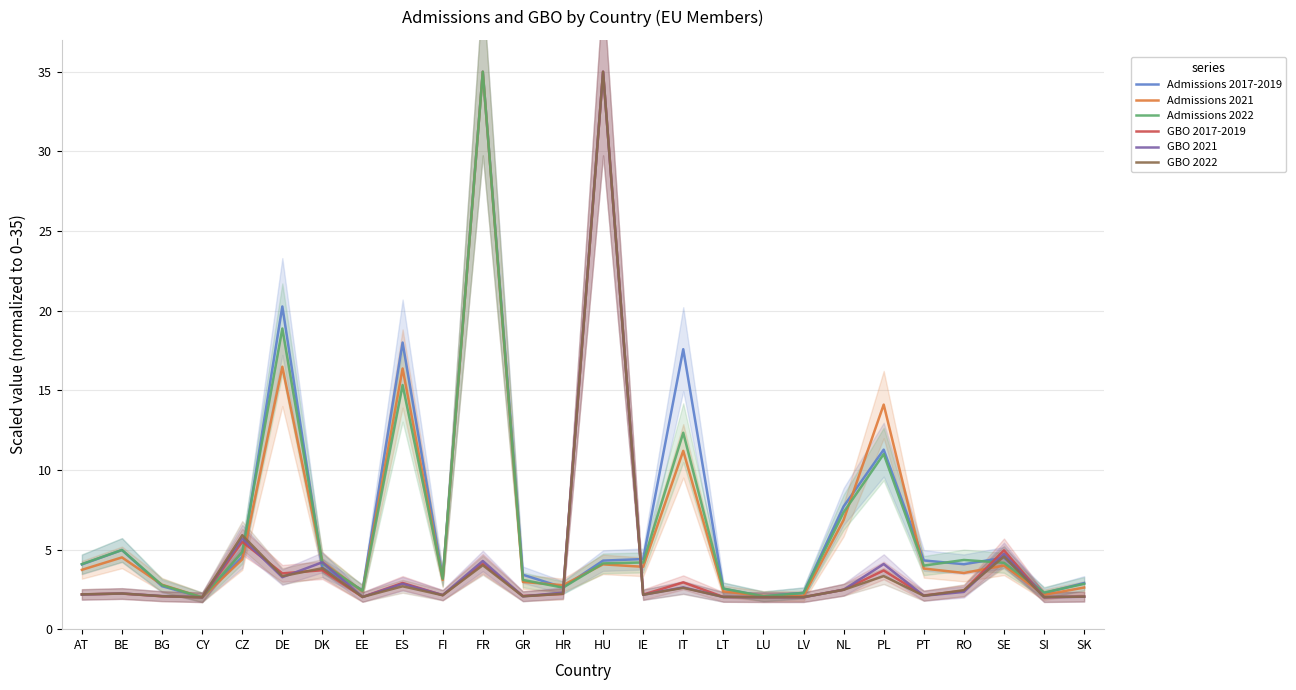

Reading left to right, list all the values displayed in this chart.

Admissions 2017-2019: 4.1	5.0	2.7	2.0	4.5	20.3	3.9	2.5	18.0	3.2	35.0	3.4	2.6	4.3	4.4	17.6	2.5	2.1	2.3	7.7	11.3	4.3	4.1	4.5	2.3	2.9
Admissions 2021: 3.7	4.5	2.8	2.0	4.4	16.5	4.2	2.4	16.4	3.1	35.0	3.0	2.8	4.1	3.9	11.2	2.4	2.1	2.1	6.9	14.1	3.8	3.5	4.0	2.2	2.6
Admissions 2022: 4.1	5.0	2.8	2.0	4.8	18.9	4.1	2.4	15.3	3.2	35.0	3.1	2.6	4.1	4.2	12.3	2.6	2.1	2.3	7.3	11.0	4.0	4.3	4.2	2.3	2.8
GBO 2017-2019: 2.2	2.2	2.1	2.0	5.5	3.5	3.7	2.0	2.9	2.1	4.1	2.1	2.2	35.0	2.2	2.9	2.0	2.0	2.0	2.5	3.7	2.1	2.4	5.0	2.0	2.0
GBO 2021: 2.2	2.2	2.1	2.0	5.7	3.3	4.2	2.0	2.8	2.1	4.3	2.1	2.3	35.0	2.2	2.6	2.0	2.0	2.0	2.5	4.1	2.1	2.3	4.7	2.0	2.0
GBO 2022: 2.2	2.2	2.1	2.0	5.9	3.3	3.8	2.0	2.7	2.1	4.0	2.1	2.2	35.0	2.2	2.6	2.0	2.0	2.0	2.5	3.3	2.1	2.4	4.6	2.0	2.0